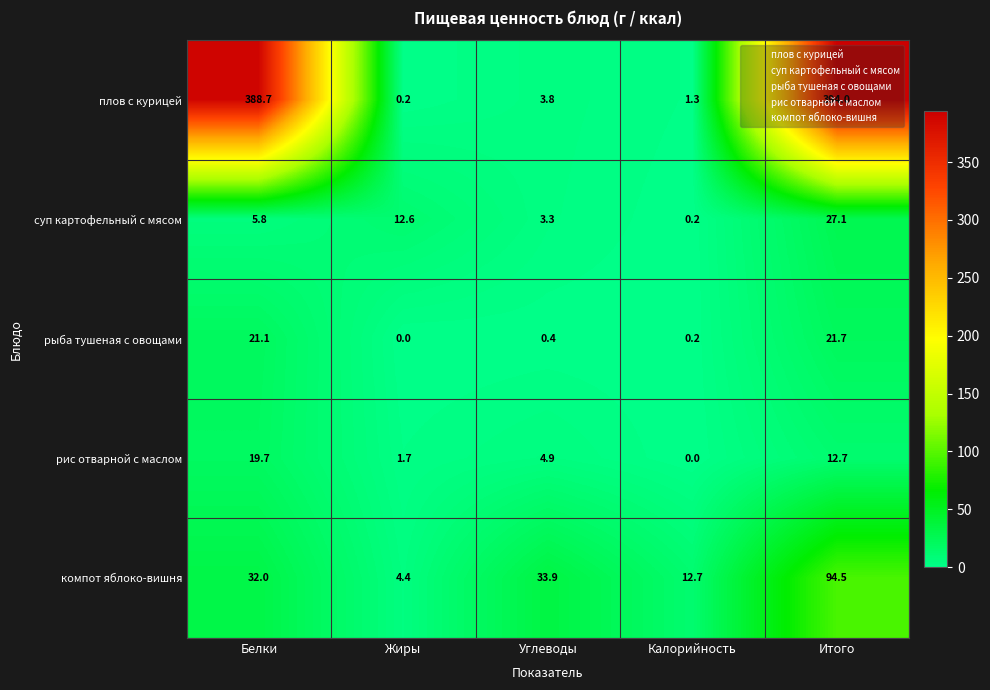

True or false: рис отварной с маслом has a value of 0.0 at Калорийность.

True